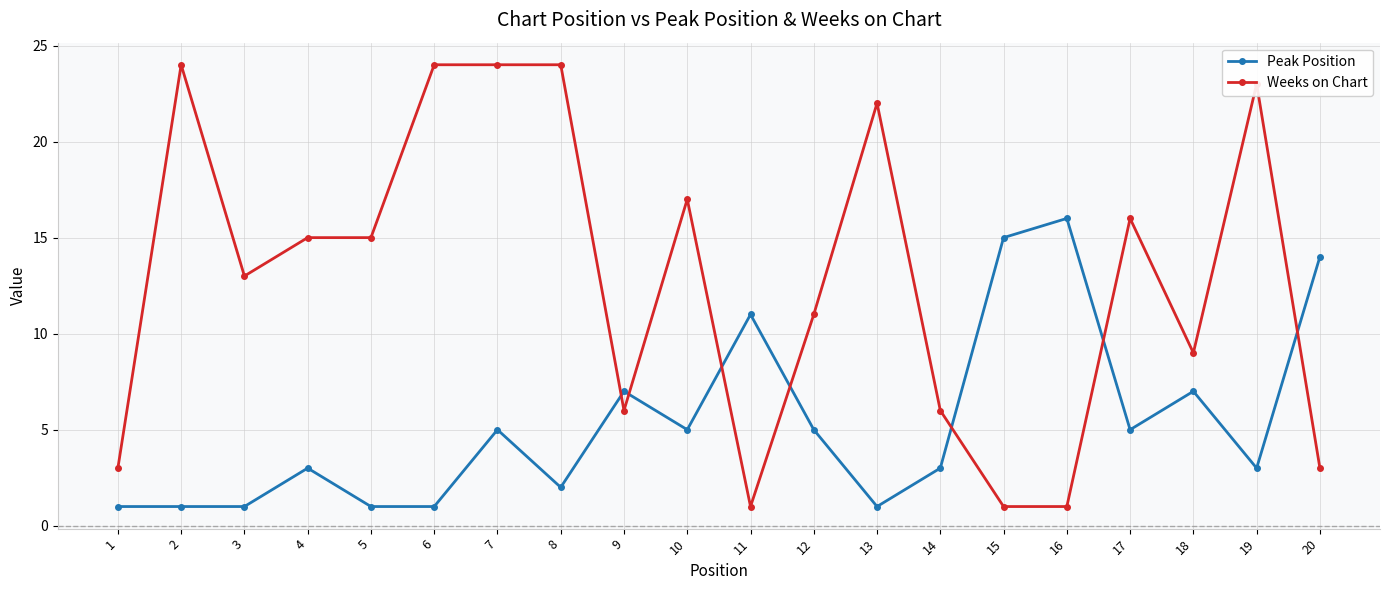

What is the lowest value of the Weeks on Chart series?

1